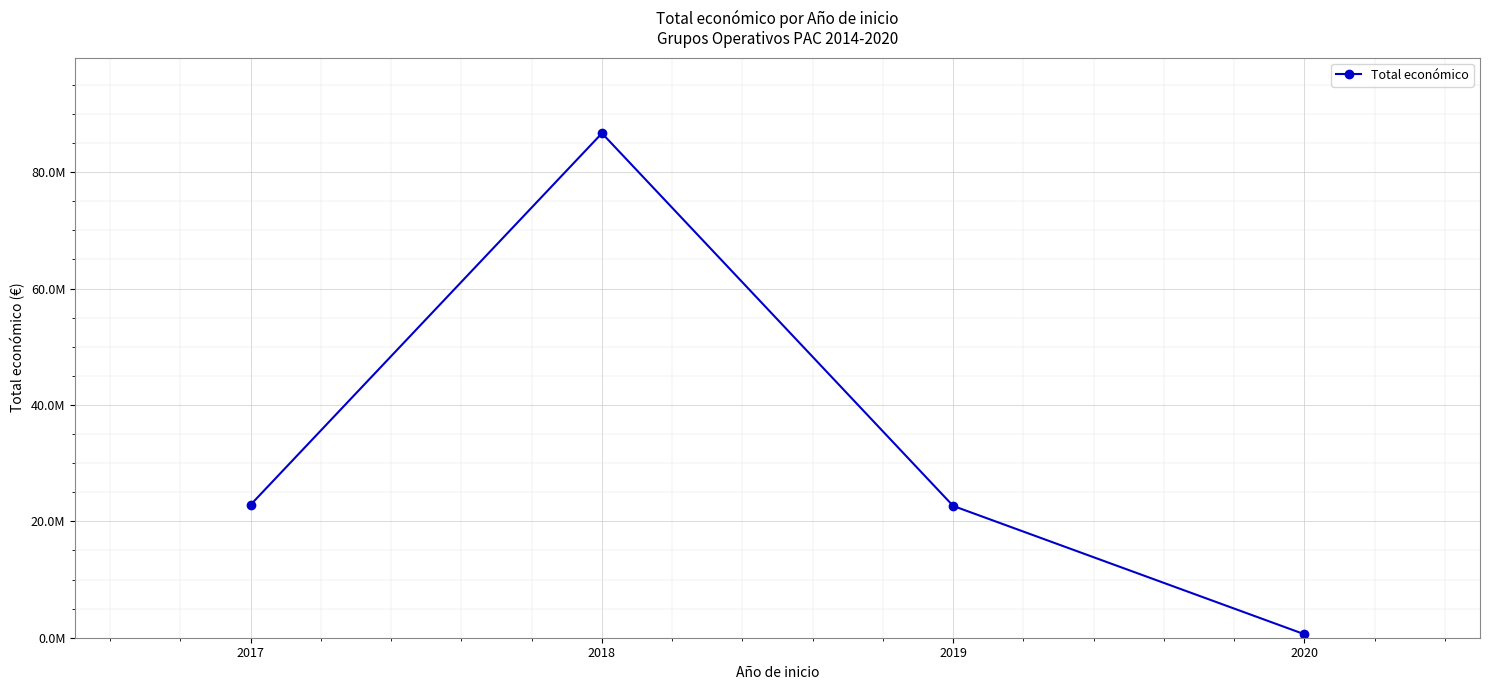

What is the difference between the values at 2019 and 2017?

220337